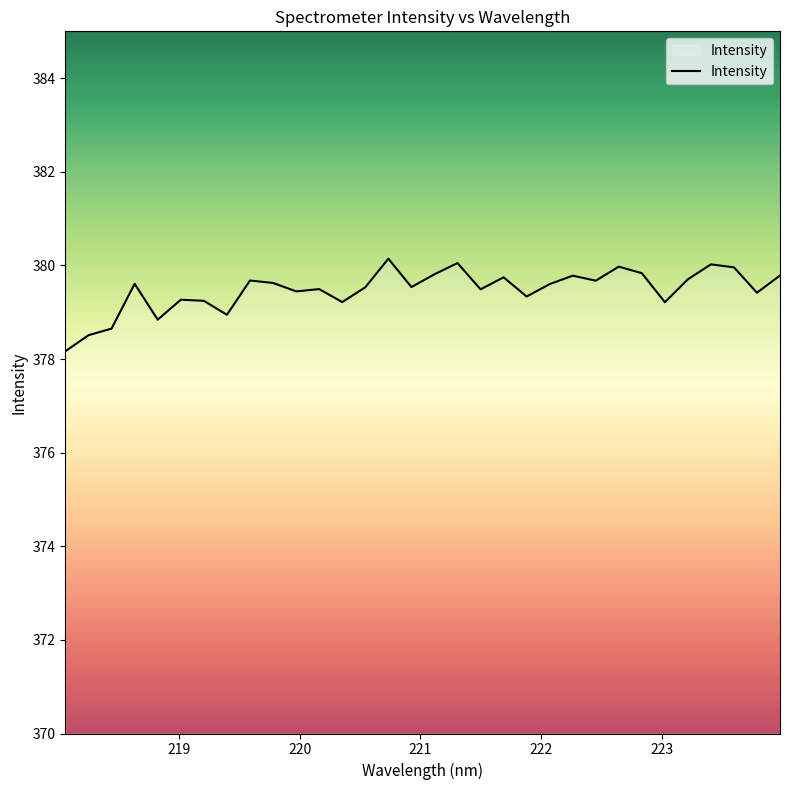

Does the chart display data point markers on the line(s)?

No